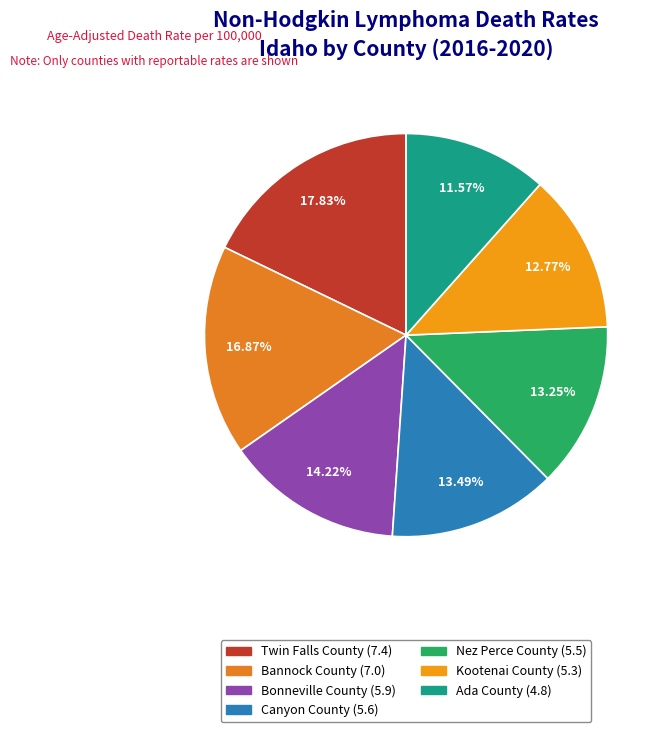

What is the smallest slice in the pie chart?

Ada County